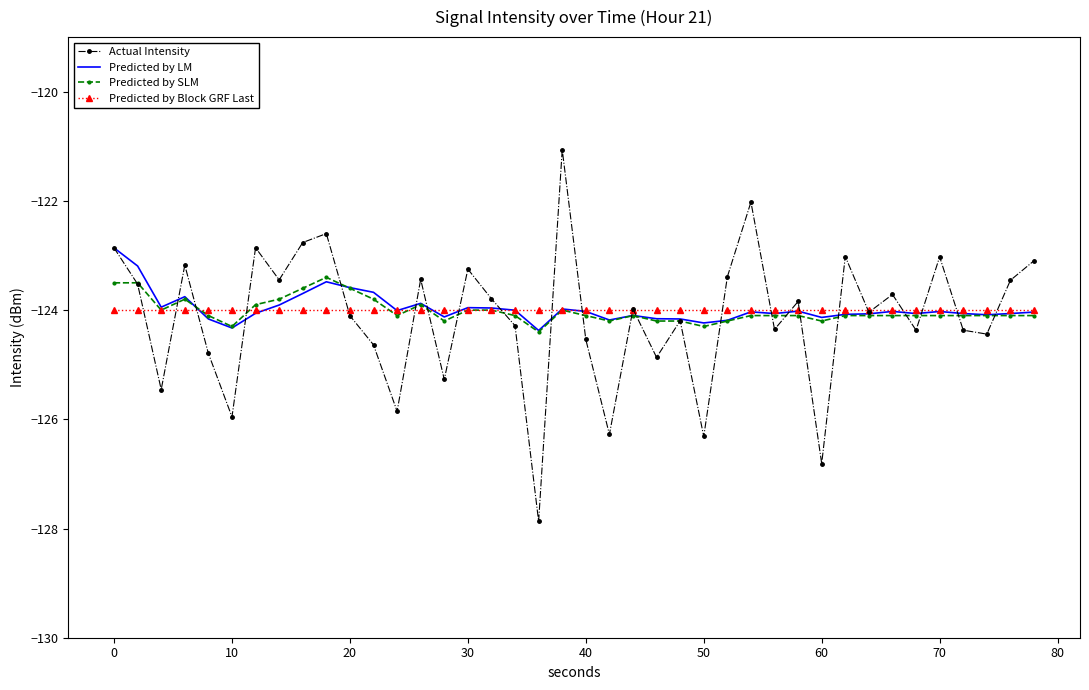

What is the highest value of the Predicted by SLM series?

-123.4